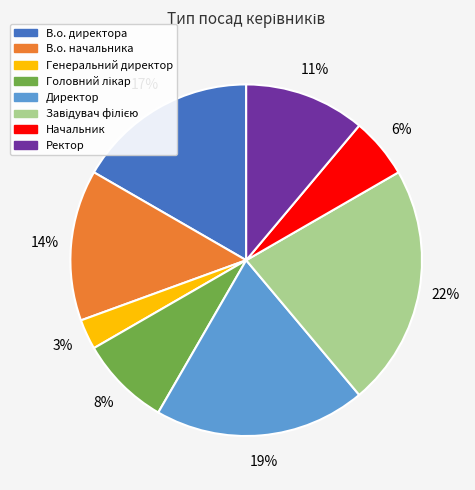

To the nearest percent, what is the difference between the largest and smallest slice percentages?

19%